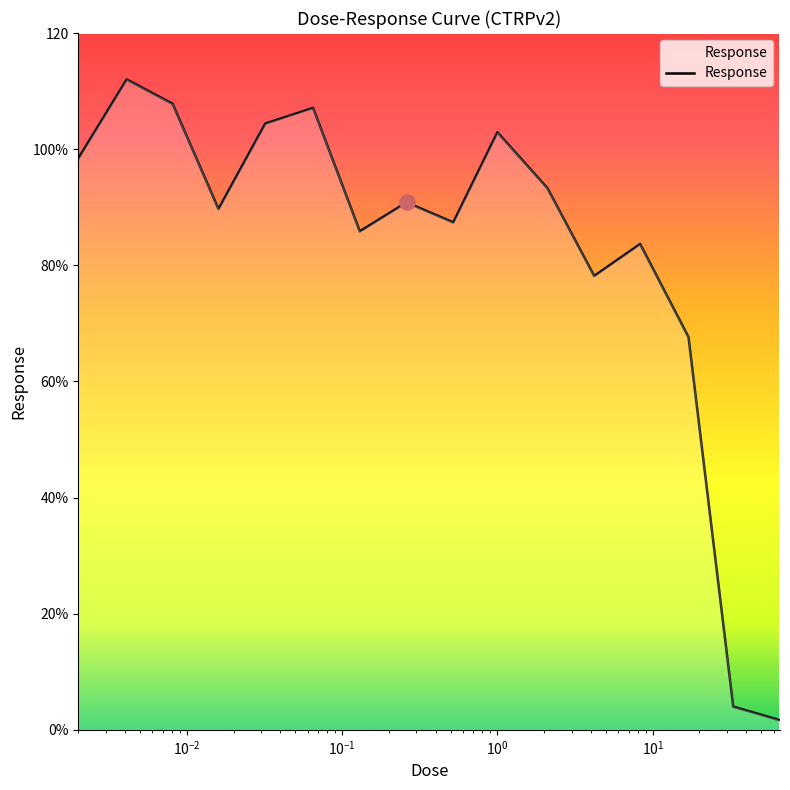

Does the chart have visible grid lines?

No